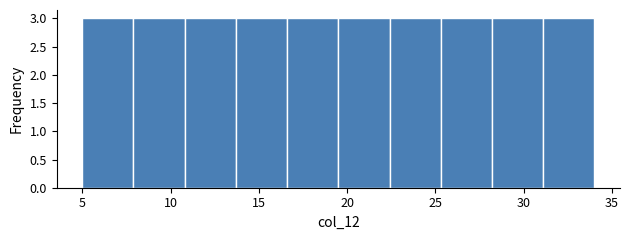

Reading left to right, list every bar in this chart as the range it spans on the x-axis followed by its height. Neither the bar edges nor the heights are printed on the chart, so give them approximately, as read against the axes.

5.0 to 7.9: 3
7.9 to 10.8: 3
10.8 to 13.7: 3
13.7 to 16.6: 3
16.6 to 19.5: 3
19.5 to 22.4: 3
22.4 to 25.3: 3
25.3 to 28.2: 3
28.2 to 31.1: 3
31.1 to 34.0: 3